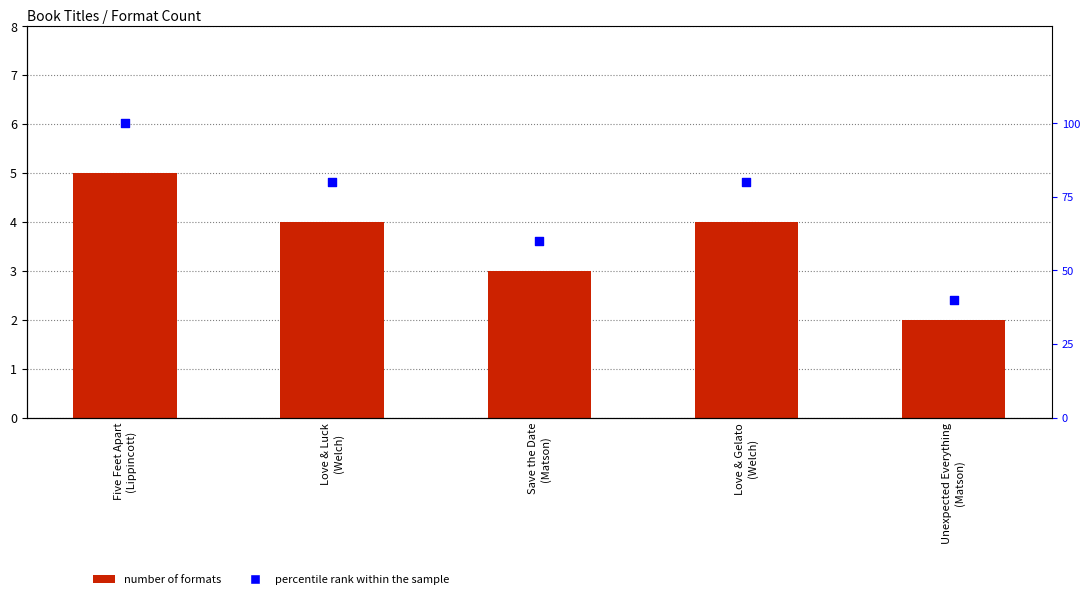

What are all the series names shown in the legend?

Number of Formats, percentile rank within the sample